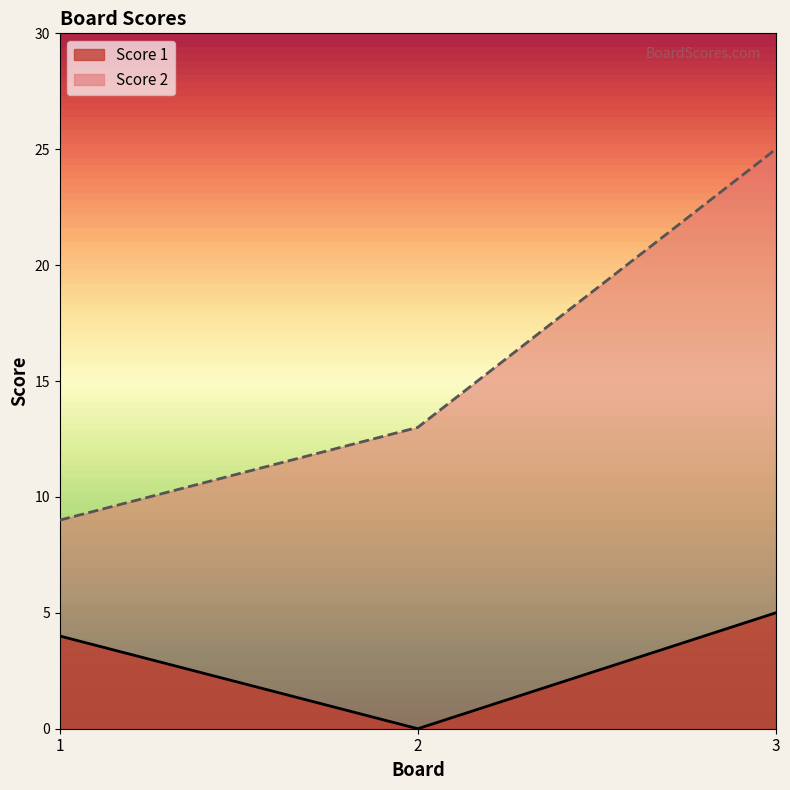

Reading left to right, extract all data points from this chart.

Score 1: 1=4	2=0	3=5
Score 2: 1=9	2=13	3=25